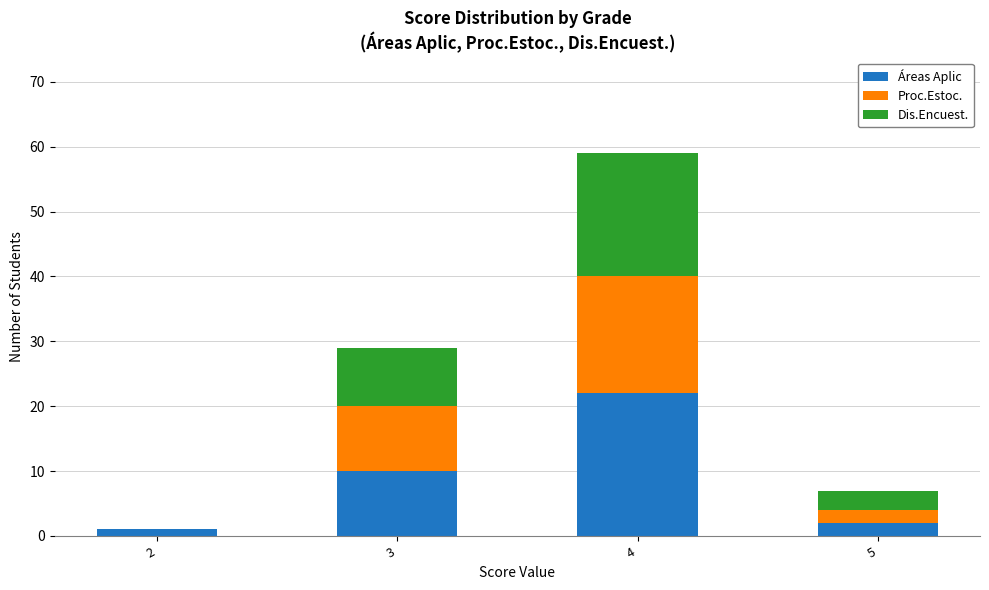

What is the highest value of the Áreas Aplic series?

22